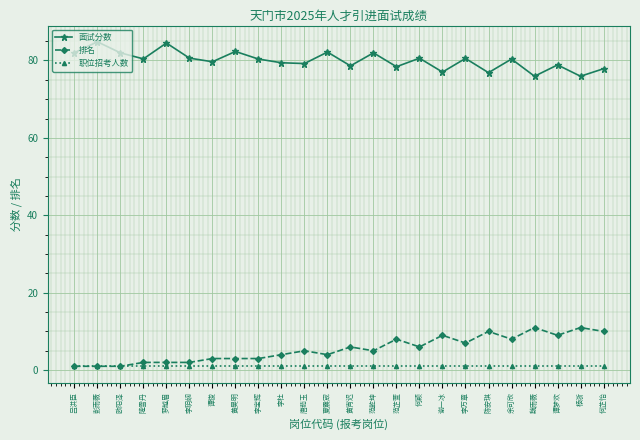

At which category does 面试分数 reach its first local peak?

彭雨薇